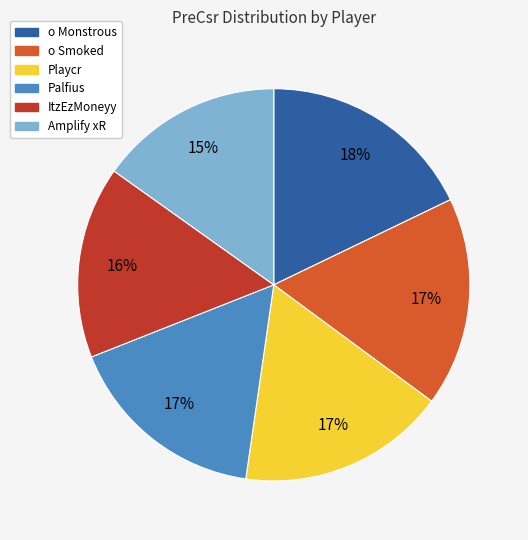

Which has a higher value, Playcr or ItzEzMoneyy?

Playcr